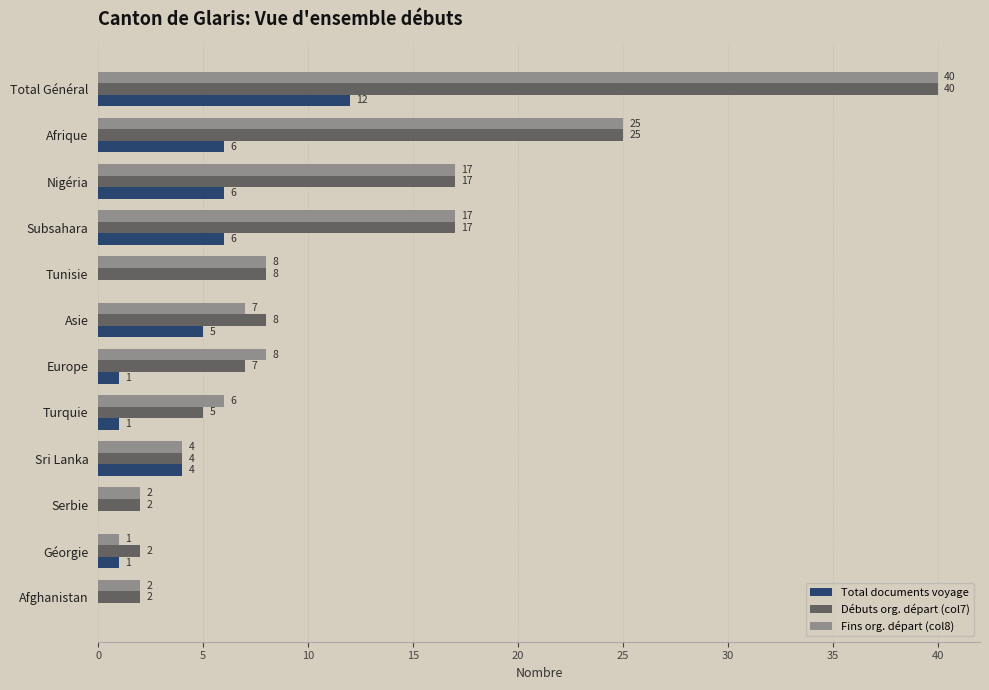

What is the sum of the Total documents voyage values at Afrique and Nigéria?

12